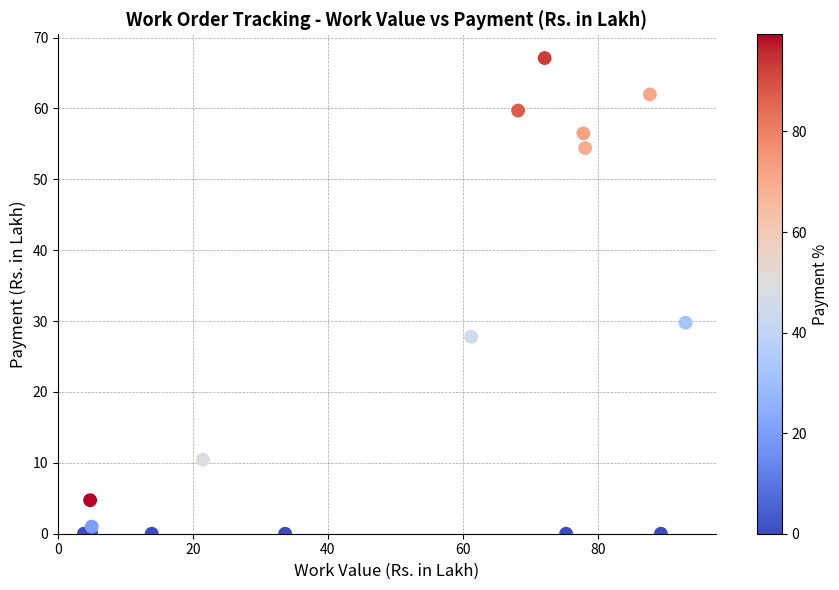

What Y value in the scatter plot is closest to 33?

29.8